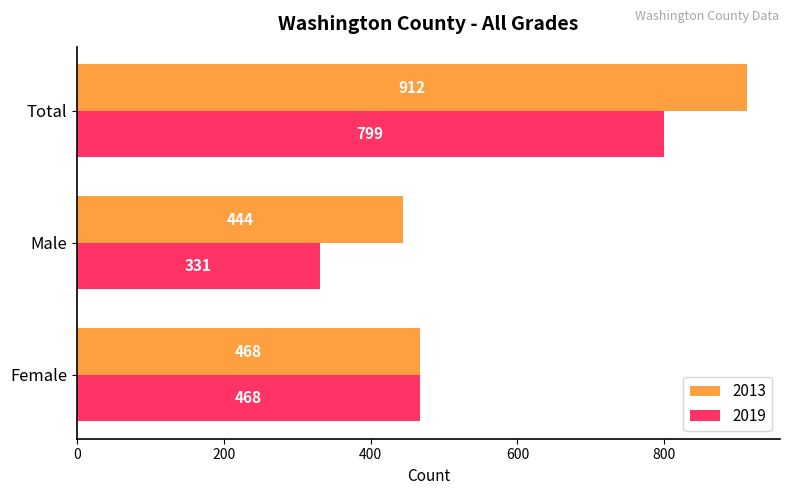

Between Female and Total, which series saw the biggest shift?

2013